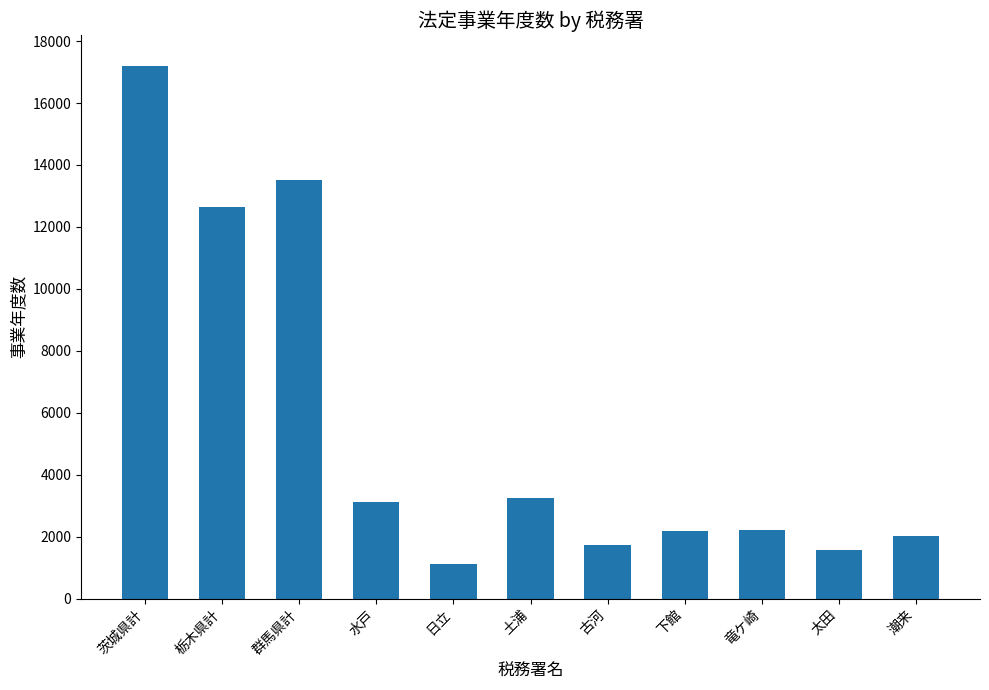

What is the change in value from 栃木県計 to 太田?

-11071